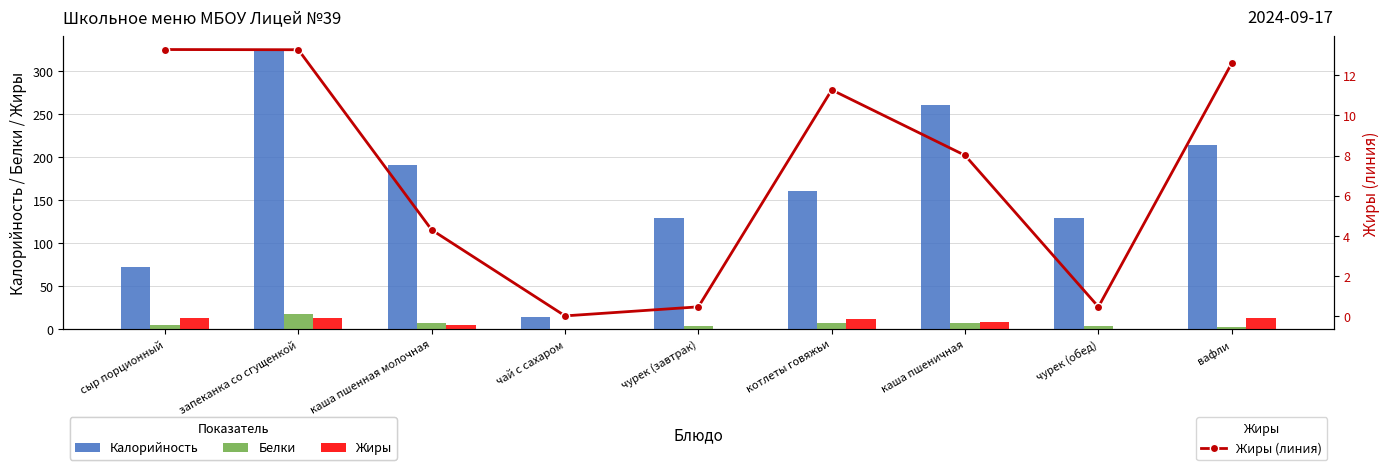

What is the maximum value for Белки?

17.5